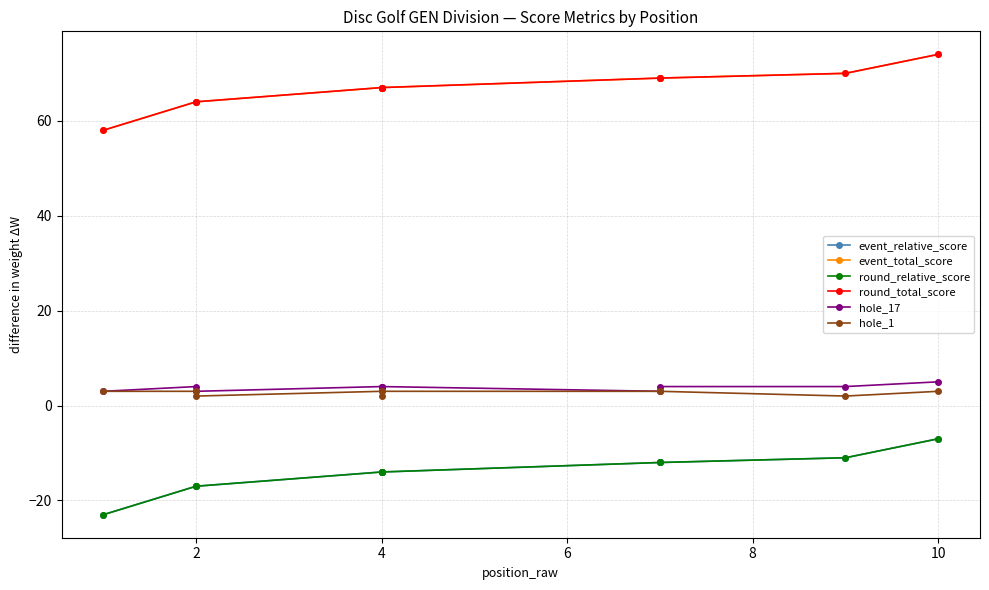

True or false: round_total_score and event_total_score intersect in this chart.

False